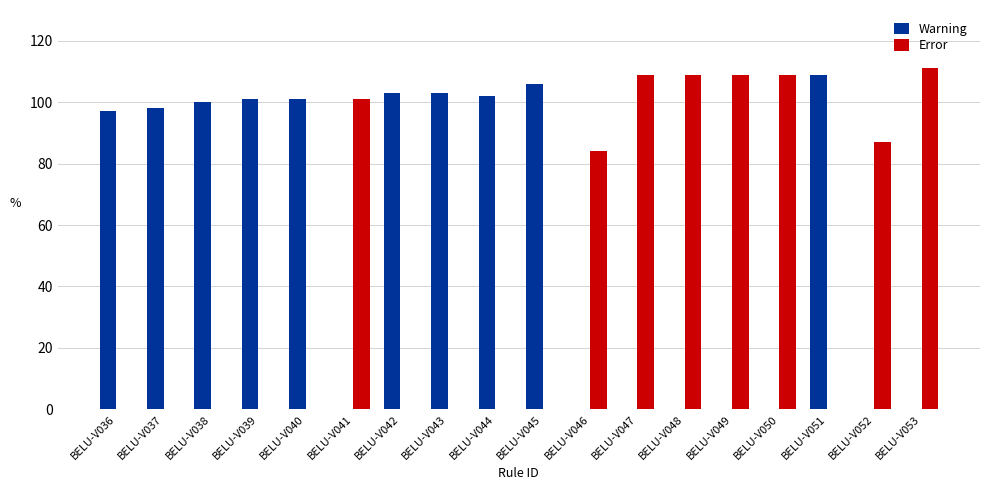

Which series changed the most between BELU-V042 and BELU-V046?

Warning